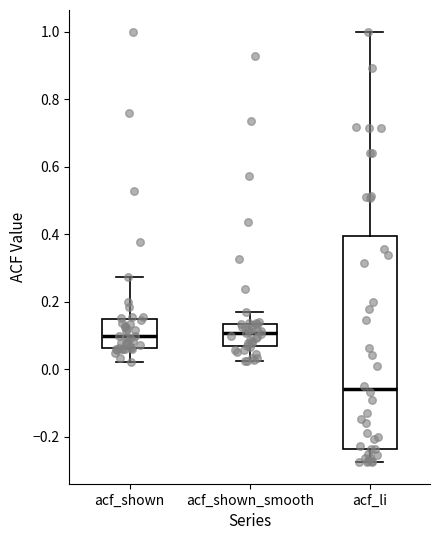

Reading left to right, read every box against the y-axis: the position of its median line, the range the box covers, and the ends of its whiskers. The values are not printed on the chart, so give them approximately, as read against the axis.

acf_shown: median 0.10, box 0.06 to 0.14, whiskers 0.02 to 0.28
acf_shown_smooth: median 0.10, box 0.06 to 0.14, whiskers 0.02 to 0.16
acf_li: median -0.06, box -0.24 to 0.40, whiskers -0.28 to 1.00